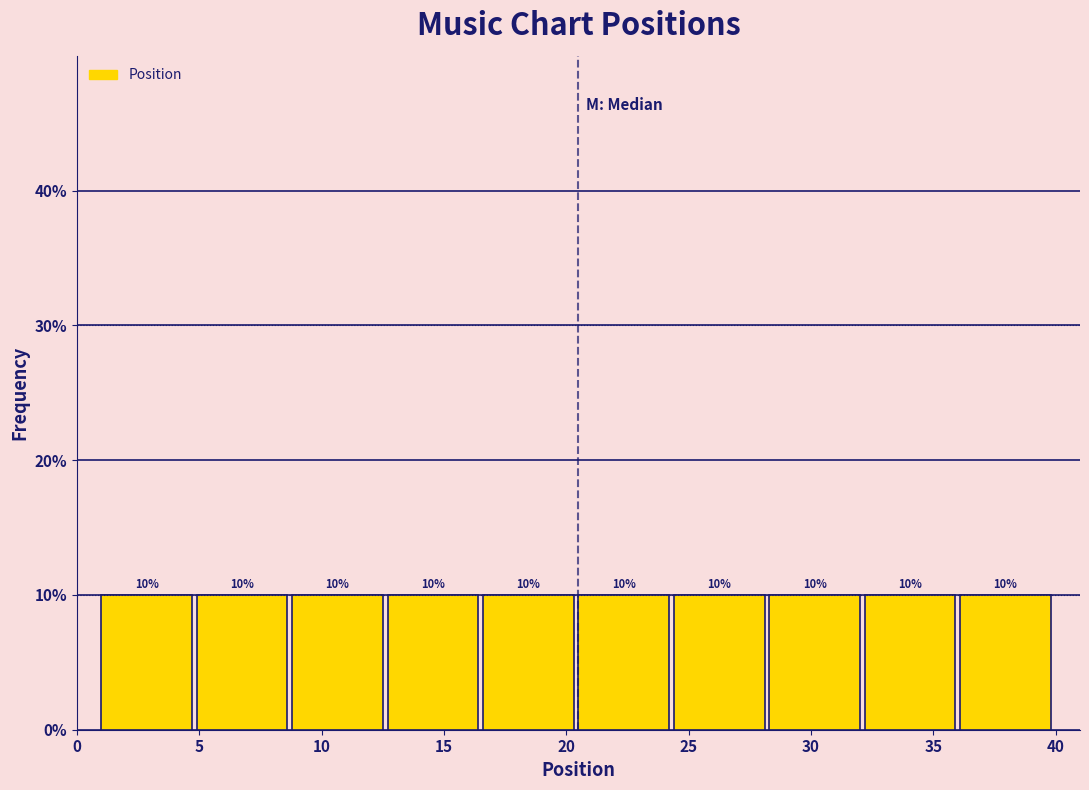

What is the height of the bar covering 24.4 to 28.3 on the x-axis? The bar edges are not printed on the chart, so give them approximately, as read against the axis.

10